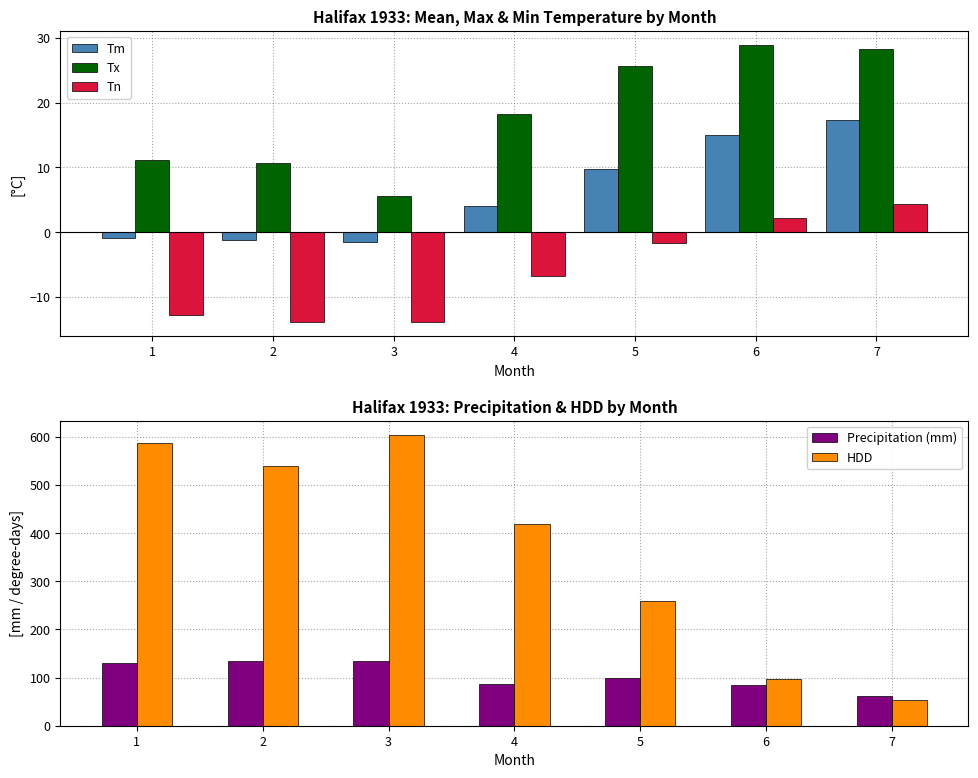

What is the sum of the Tm values at 6 and 4?

19.1